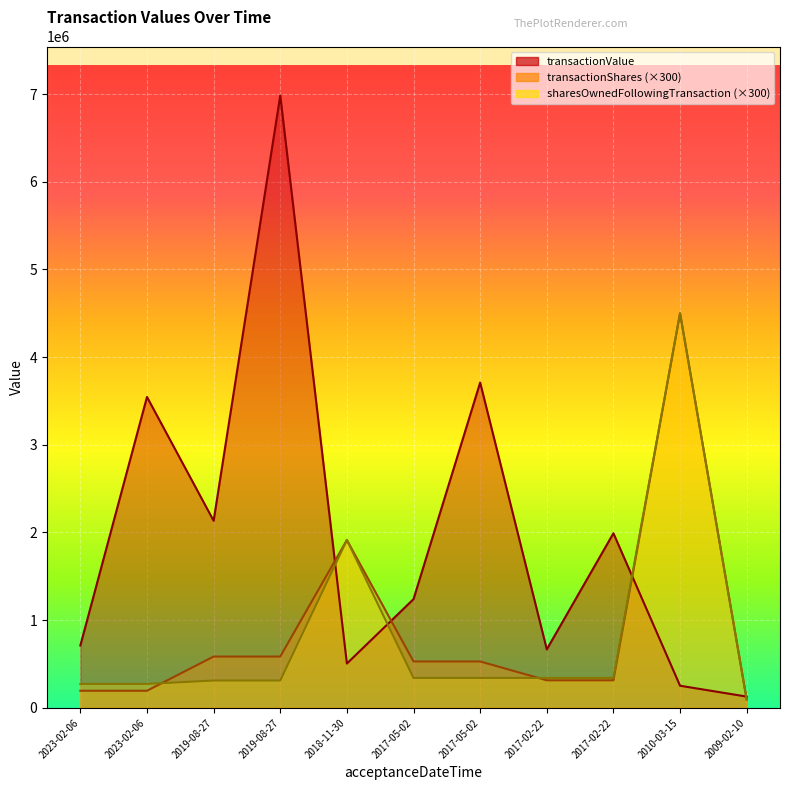

List the series in order of their peak value, lowest first.

transactionShares, sharesOwnedFollowingTransaction, transactionValue